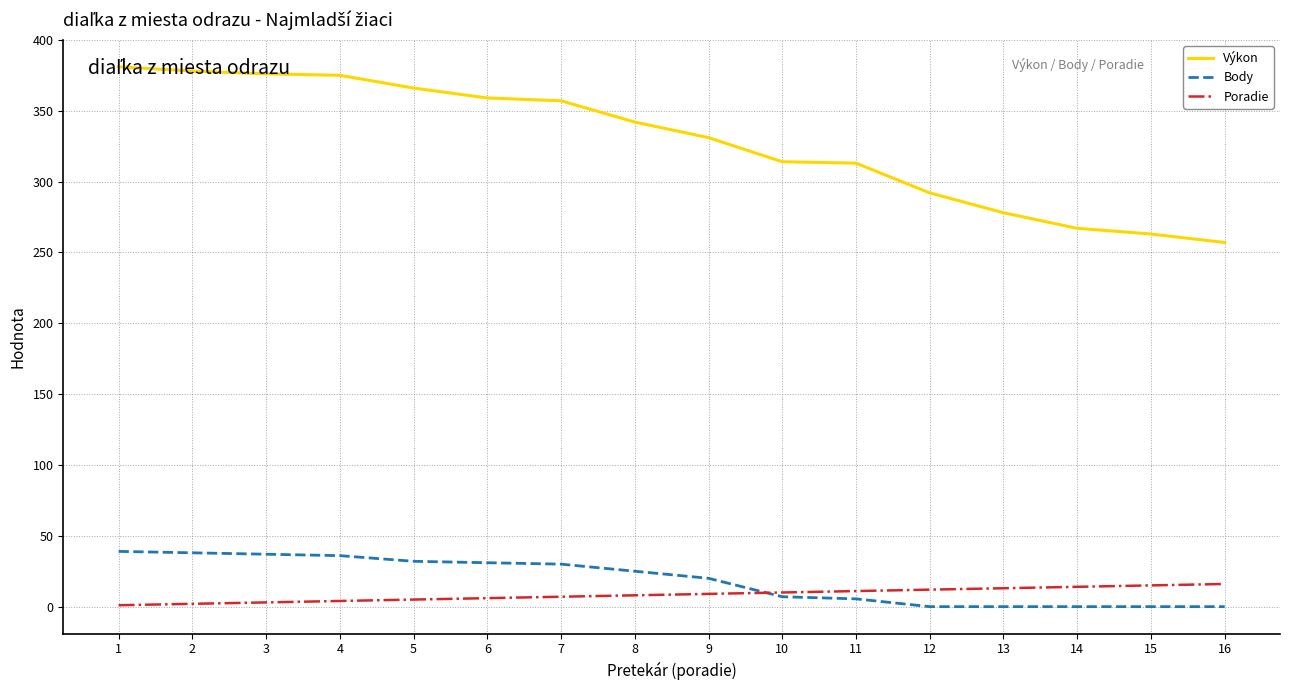

What is the highest value of the Poradie series?

16.0